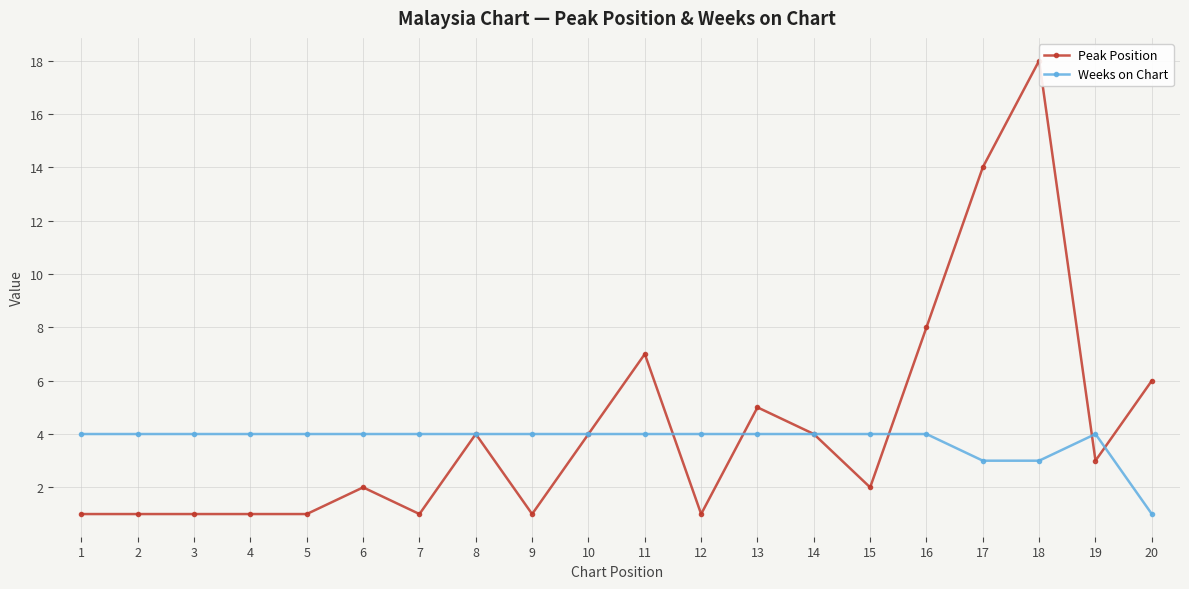

At how many categories does at least one series exceed 12?

2